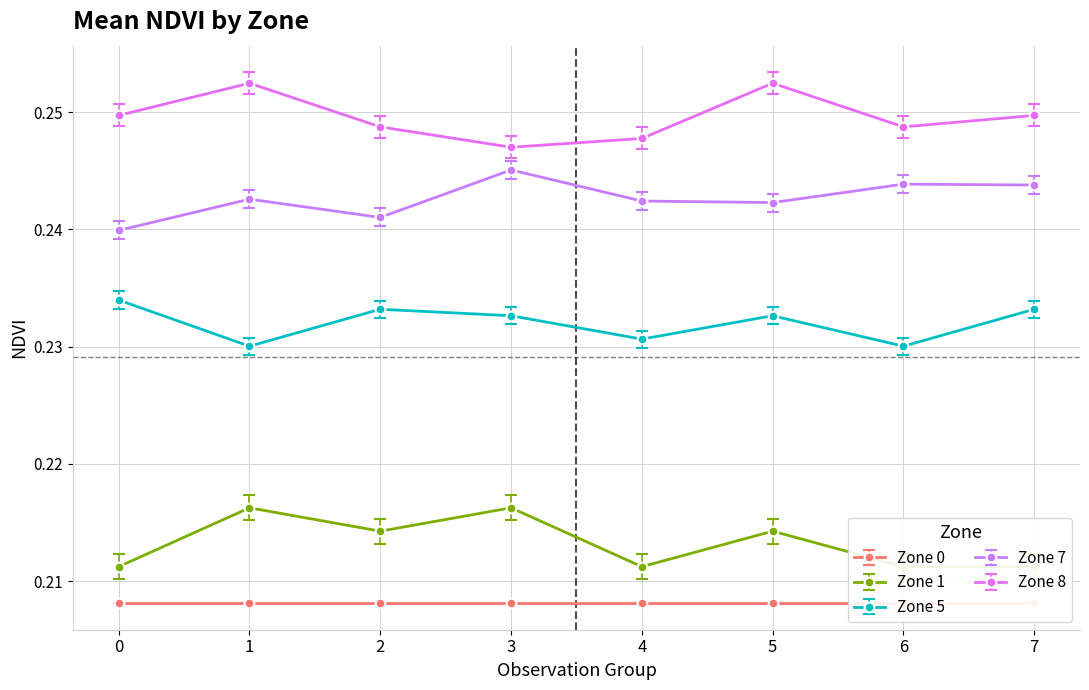

At how many categories does at least one series exceed 0?

8